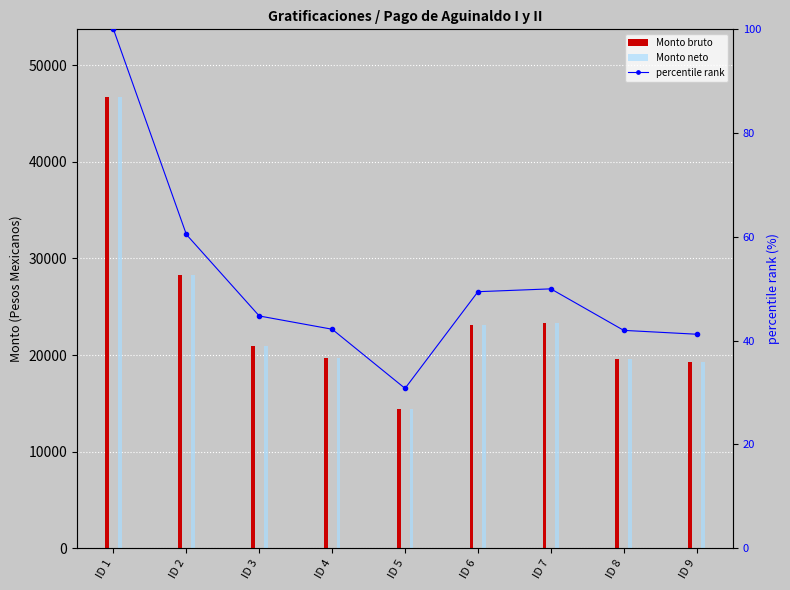

Which label corresponds to the smallest value in the chart?

ID 5